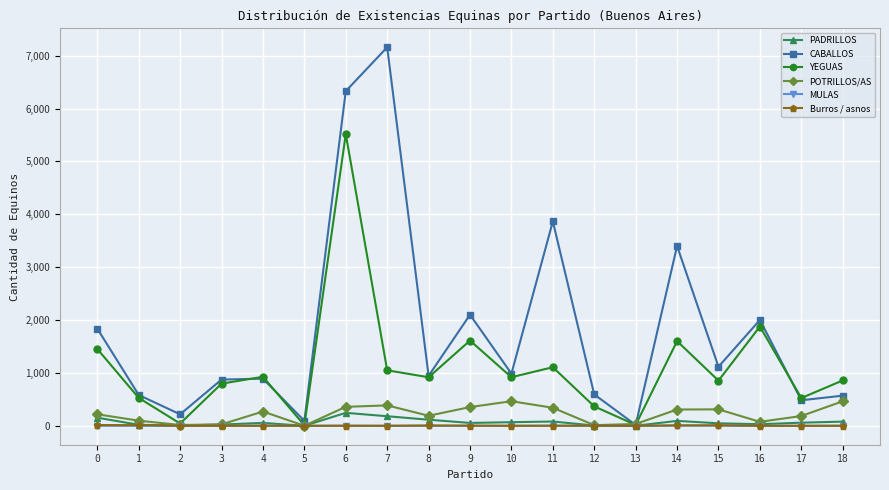

Which series has the largest range (max minus min)?

CABALLOS